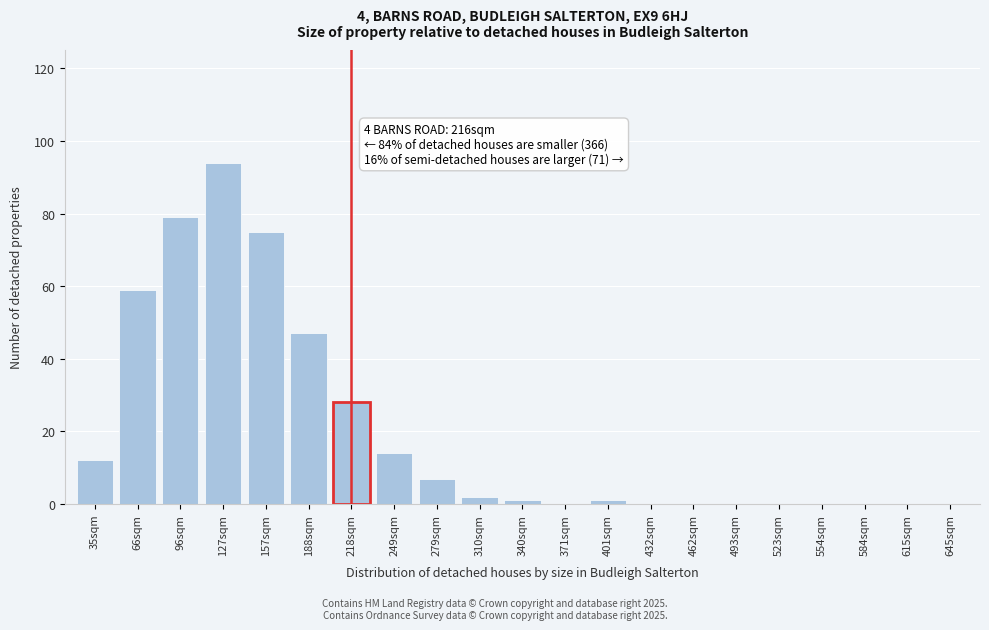

Reading right to left, extract all data points from this chart.

645sqm=0	615sqm=0	584sqm=0	554sqm=0	523sqm=0	493sqm=0	462sqm=0	432sqm=0	401sqm=1	371sqm=0	340sqm=1	310sqm=2	279sqm=7	249sqm=14	218sqm=28	188sqm=47	157sqm=75	127sqm=94	96sqm=79	66sqm=59	35sqm=12